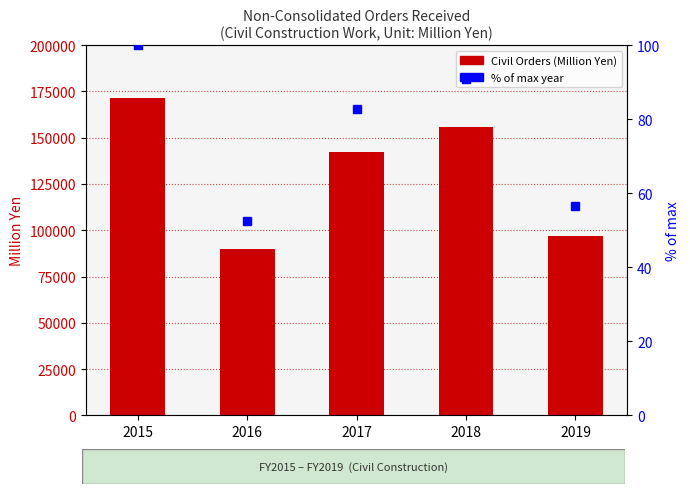

What is the lowest value of the % of max series?

52.4